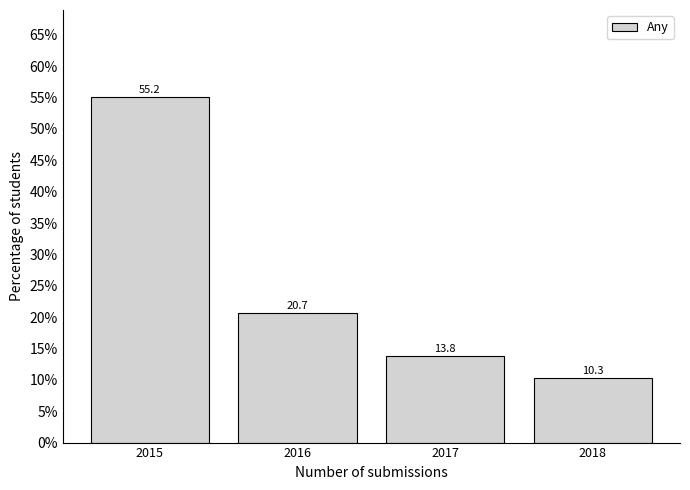

Reading left to right, list all the values displayed in this chart.

2015=55.2	2016=20.7	2017=13.8	2018=10.3